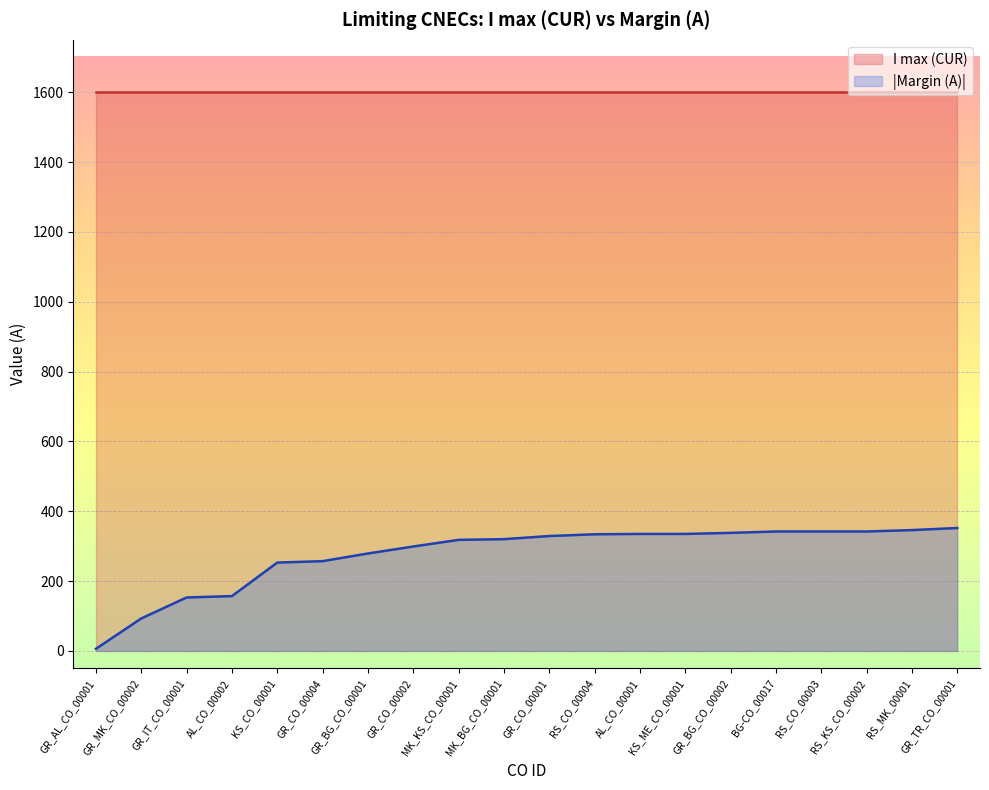

True or false: the data shows 2 at GR_AL_CO_00001.

False